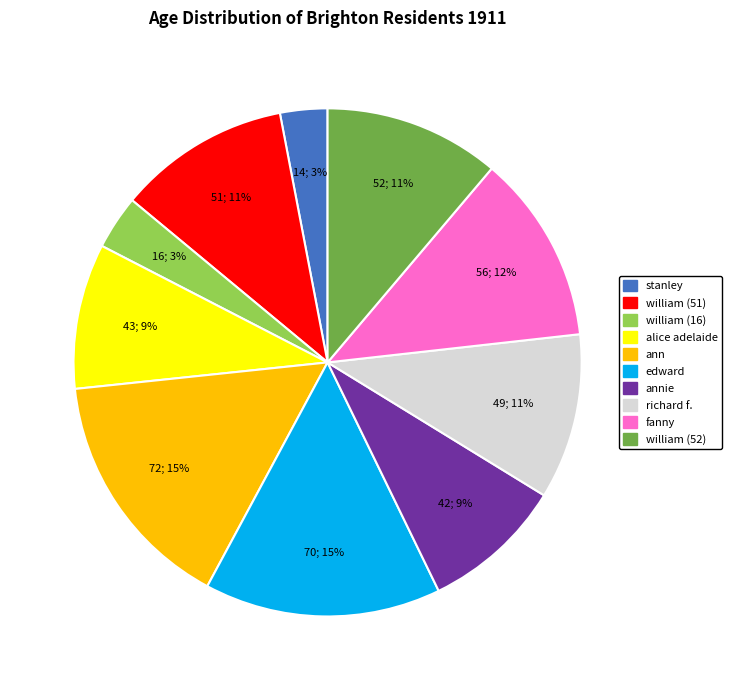

To the nearest percent, what is the average slice percentage?

10%